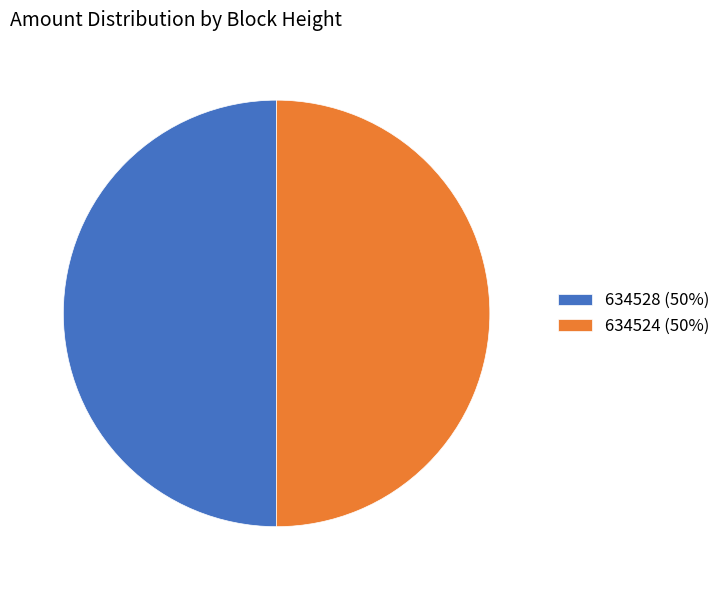

Do 634524 (50%) and 634528 (50%) together represent more than half of the pie?

Yes